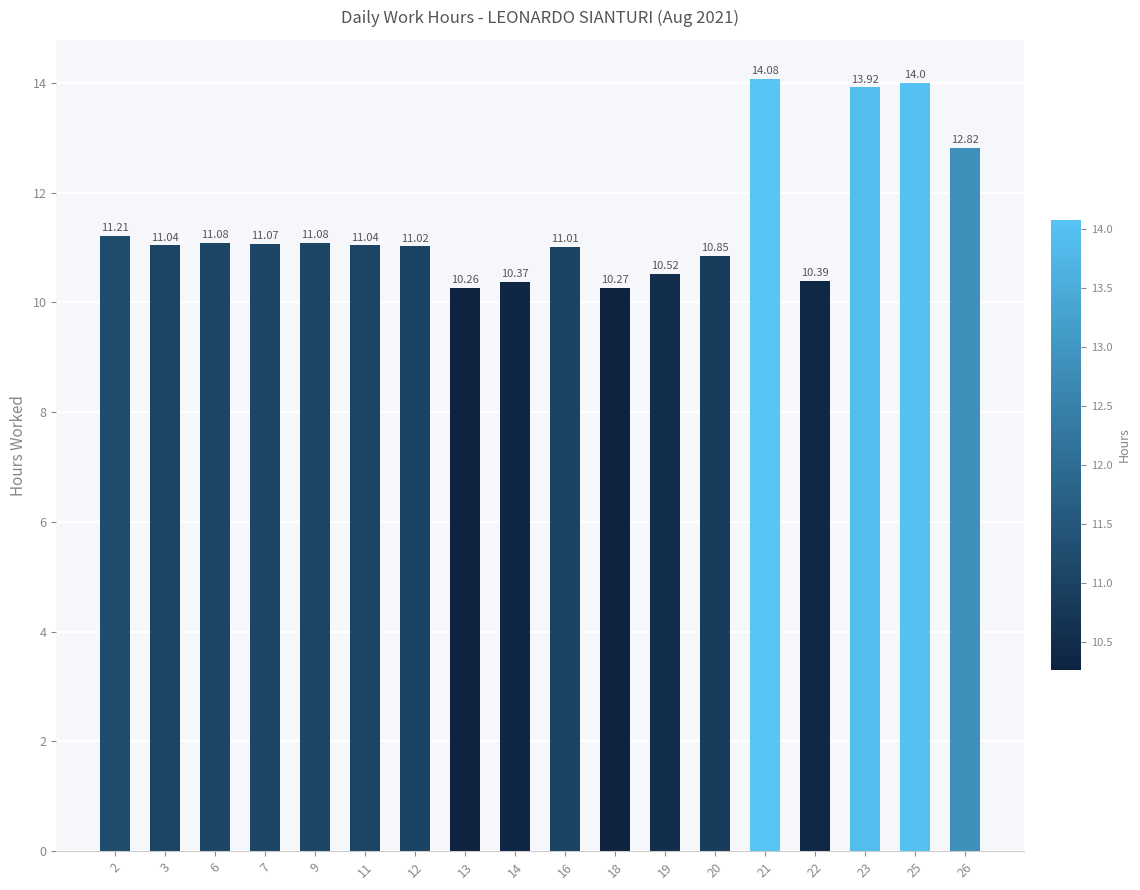

What is the change in value from 7 to 22?

-0.7